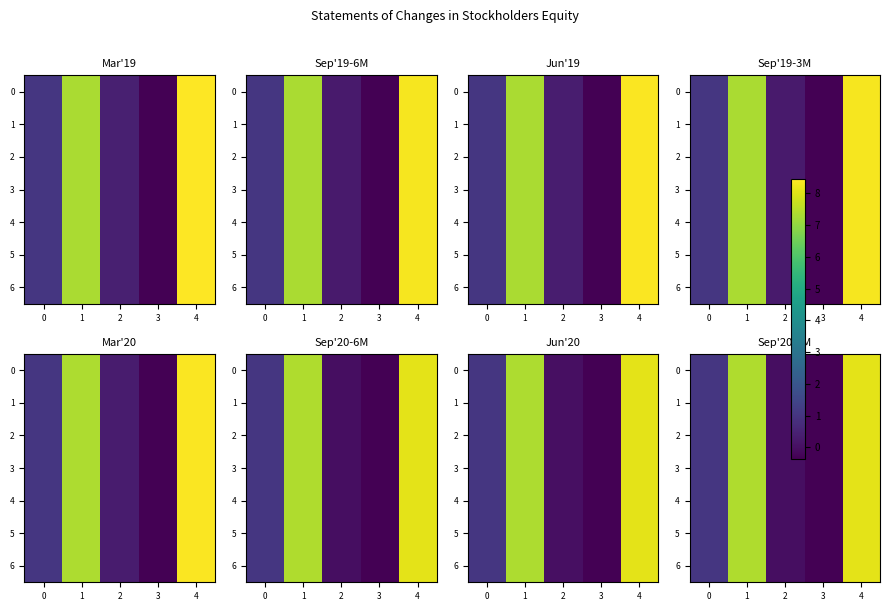

The value of 4 at 3 is -0.3. True or false?

True